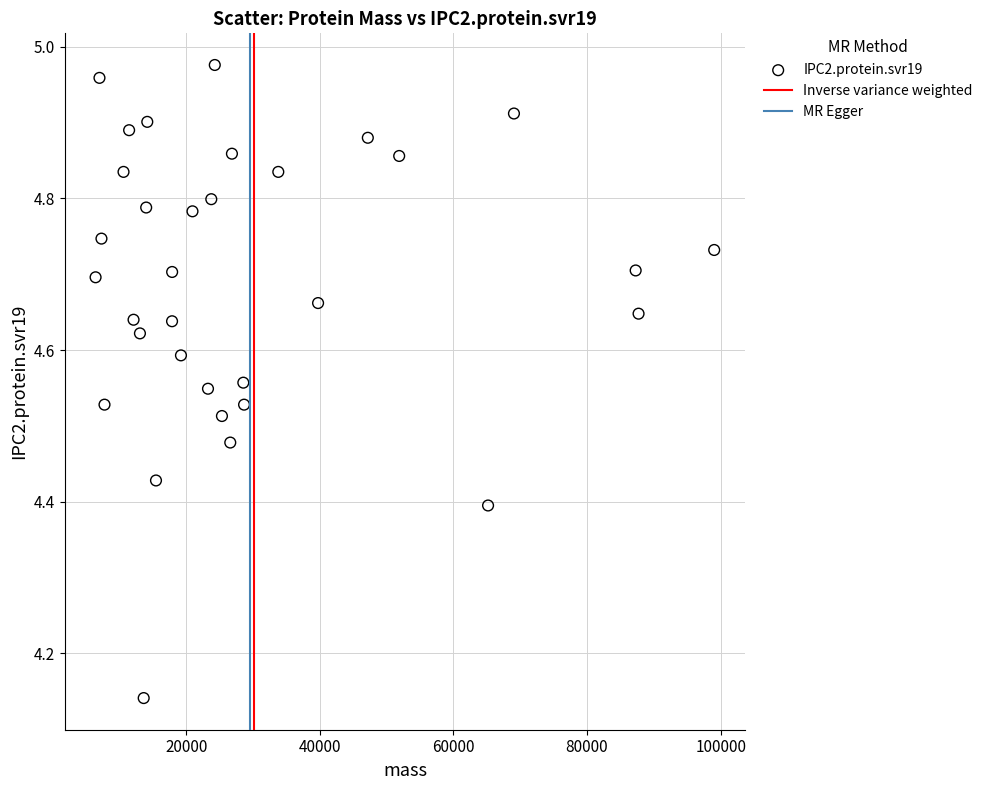

What is the range of Y values (max minus min)?

0.8